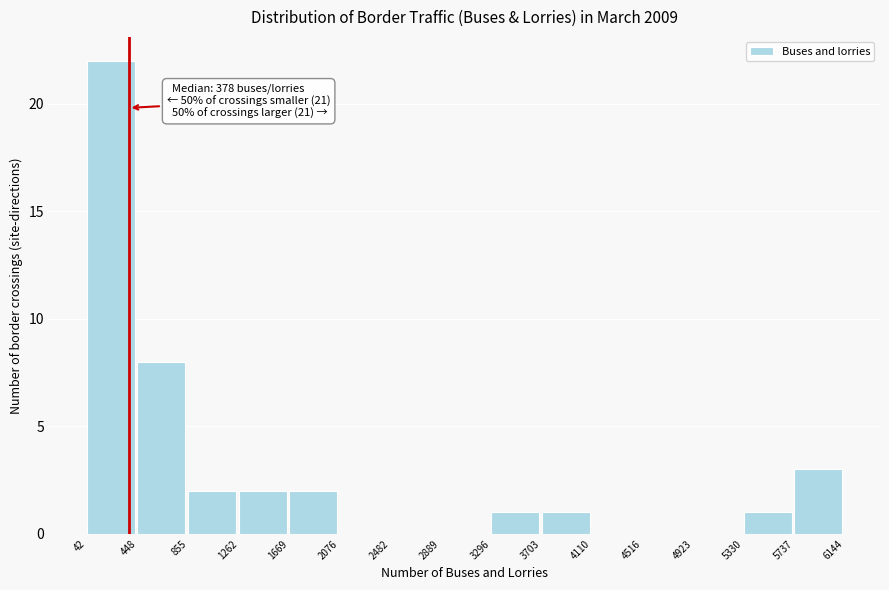

Over which range of the x-axis is the bar tallest?

42 to 448